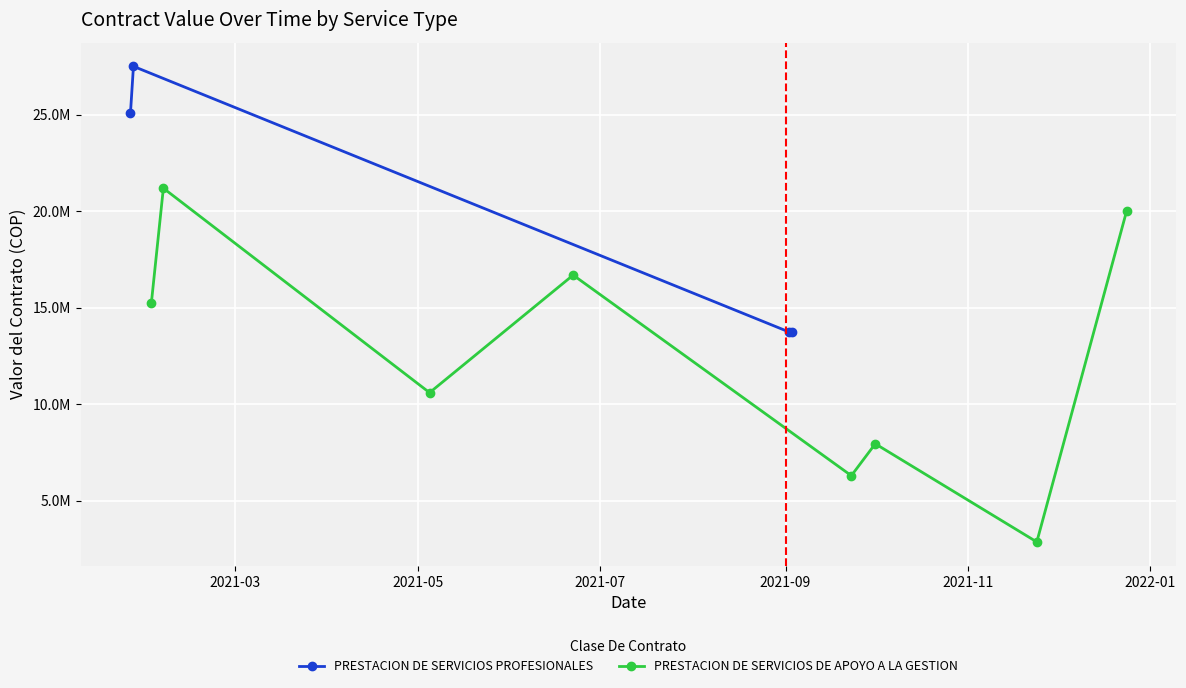

What is the label of the 7th point from the right?

2021-05